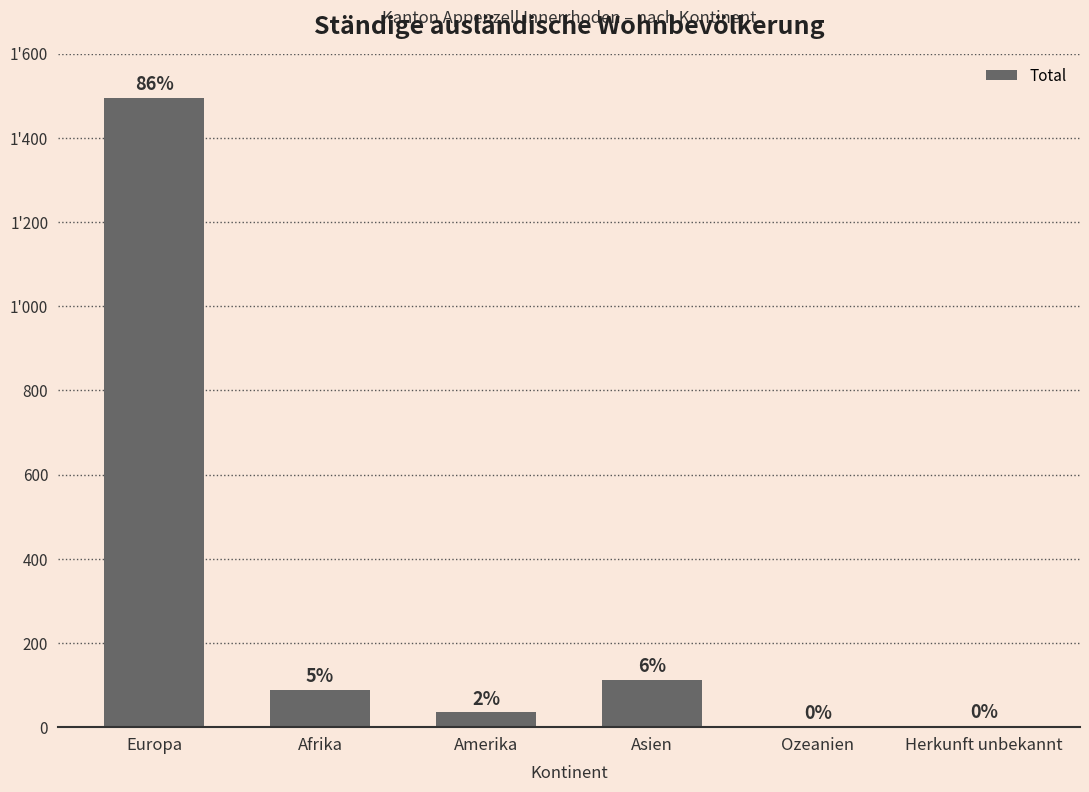

Are the bars horizontal?

No